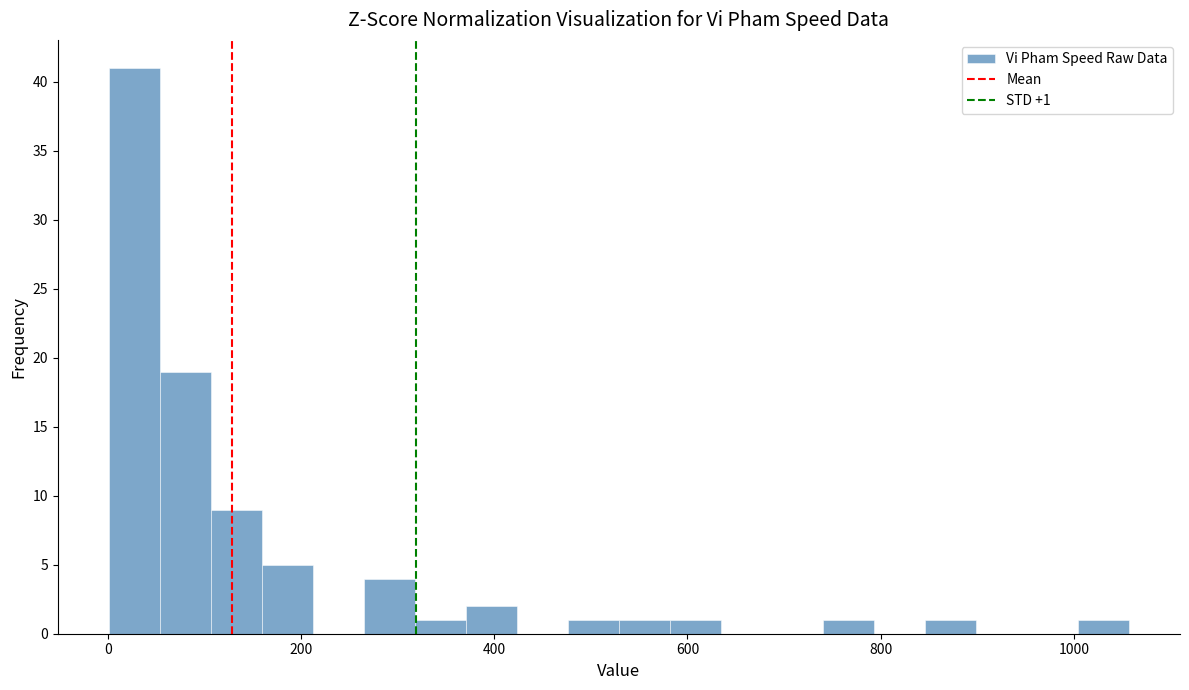

Read against the x-axis, roughly where is the centre of the tallest bar?

20